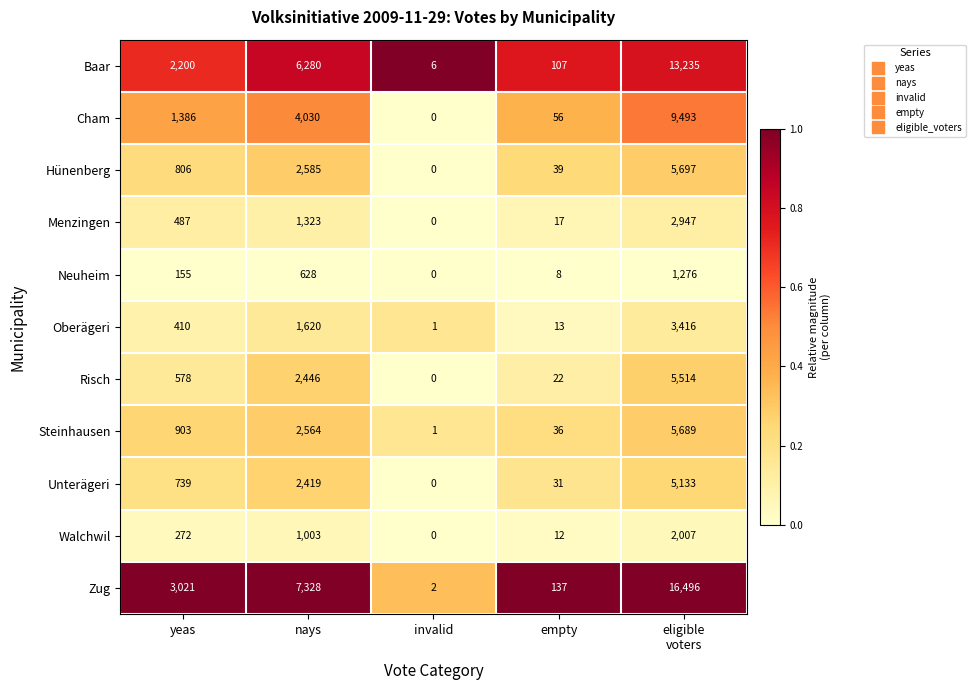

List the series in order of their peak value, highest first.

Zug, Baar, Cham, Hünenberg, Steinhausen, Risch, Unterägeri, Oberägeri, Menzingen, Walchwil, Neuheim